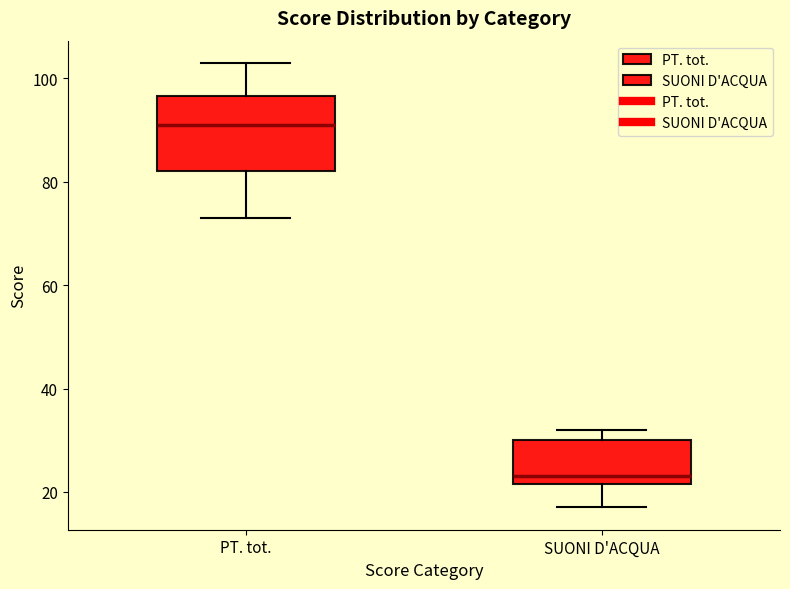

Which box's median line is the highest?

PT. tot.